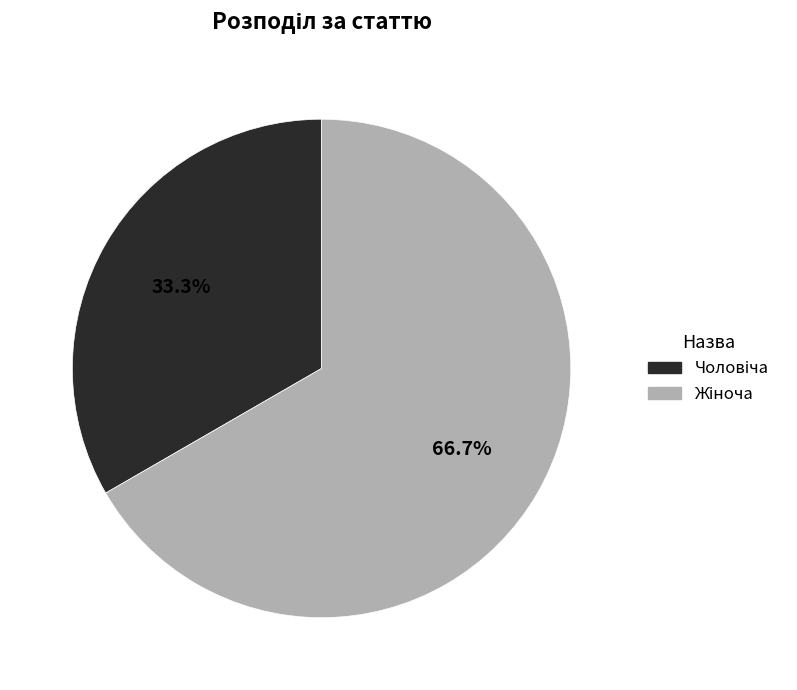

How many slices are in this pie chart?

2